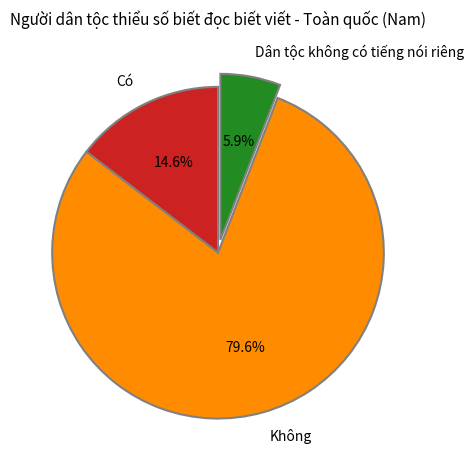

To the nearest percent, what is the difference between the largest and smallest slice percentages?

74%